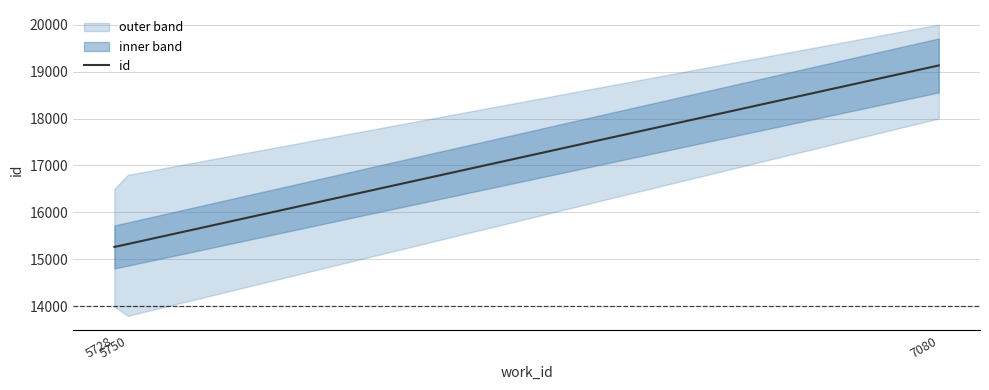

How many values are below 15328?

1